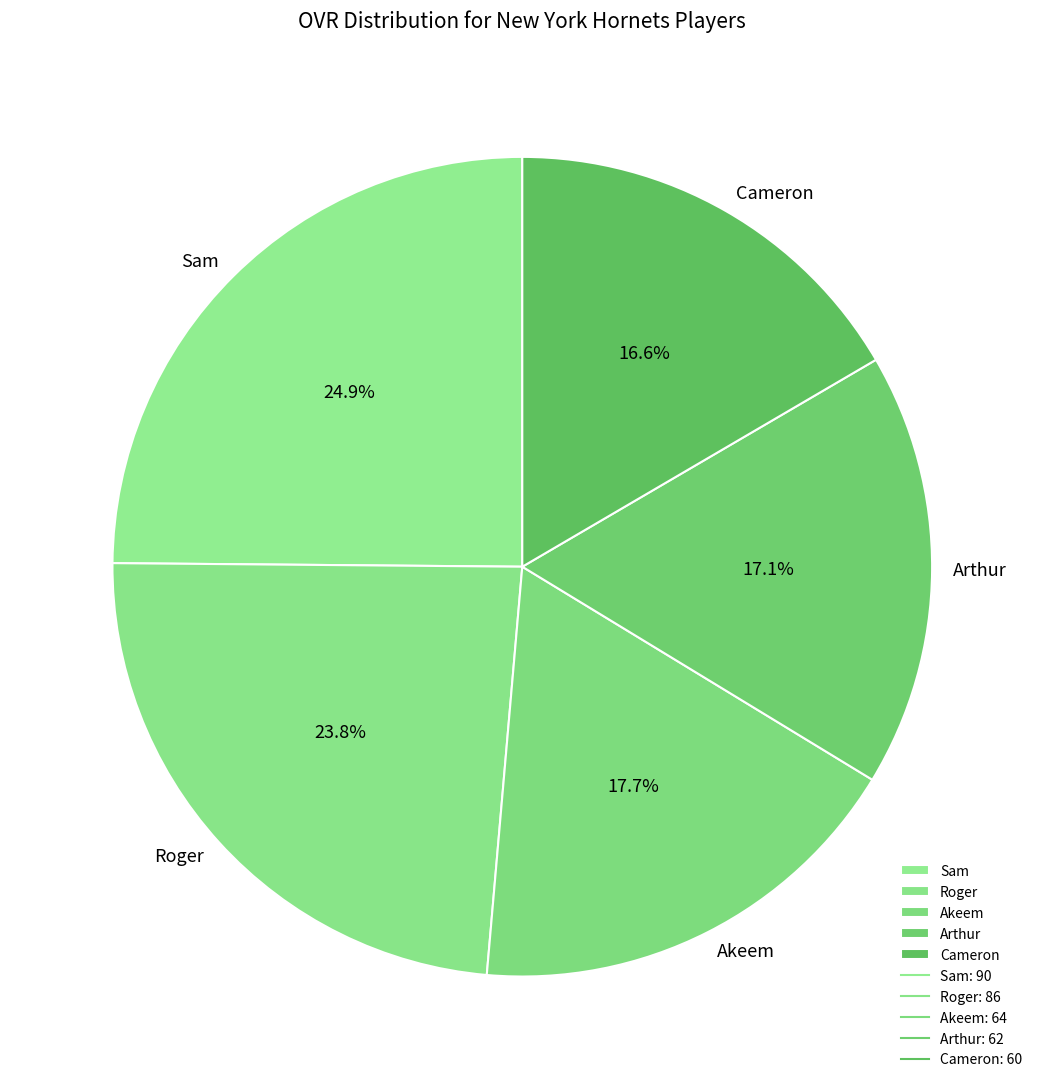

Count the number of slices in the pie.

5